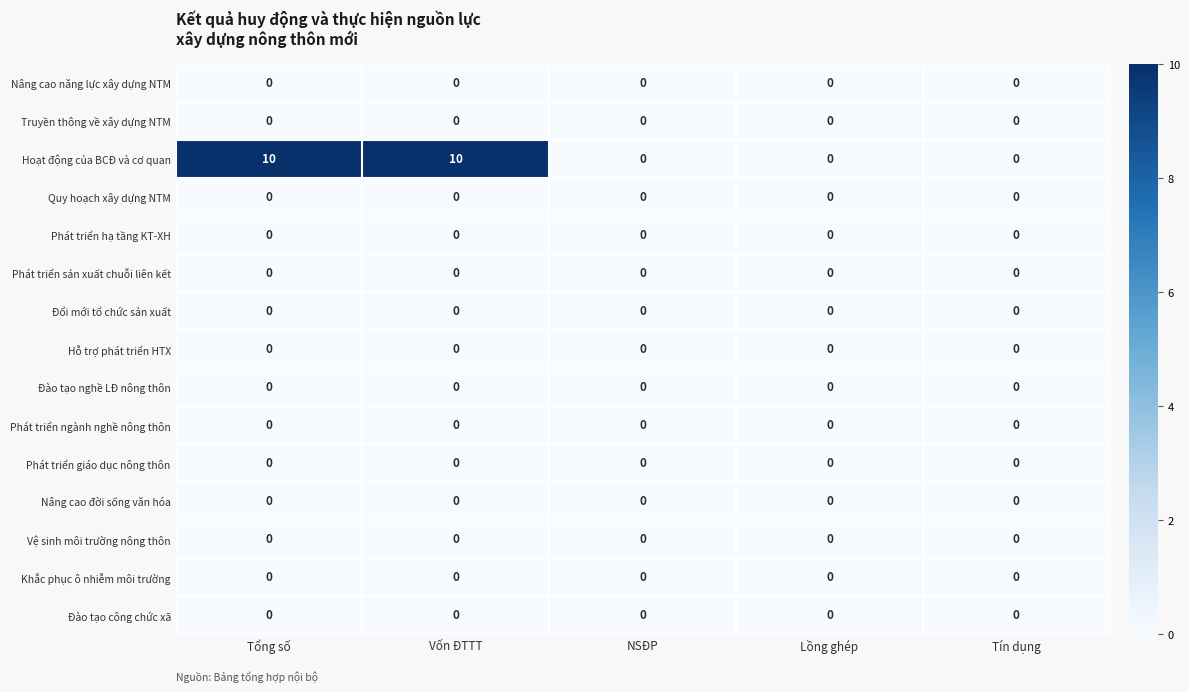

Which series has the widest spread of values?

Hoạt động của BCĐ và cơ quan